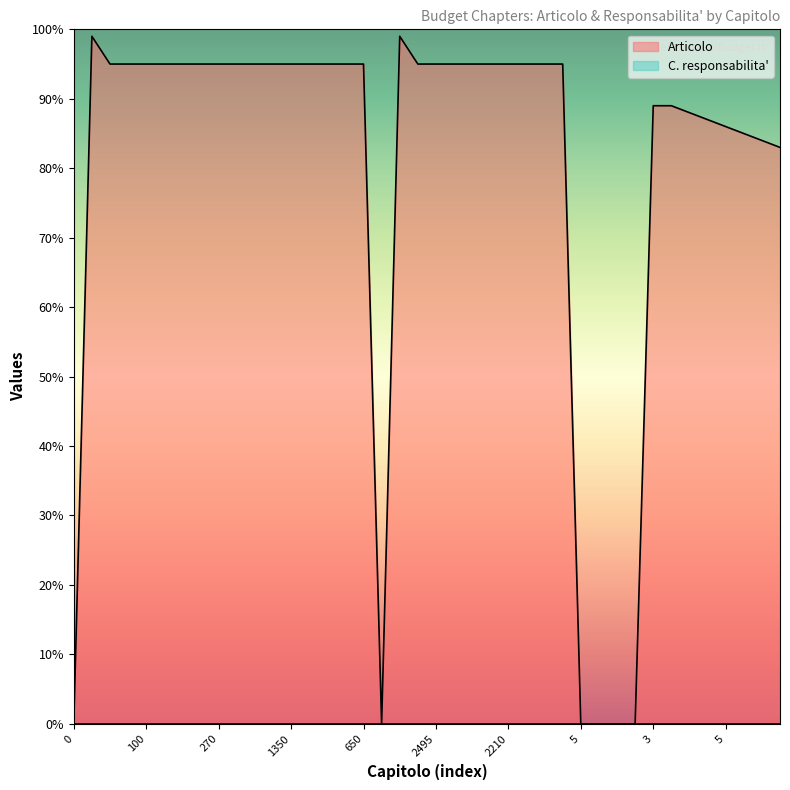

What is the label of the 19th point from the right?

2430